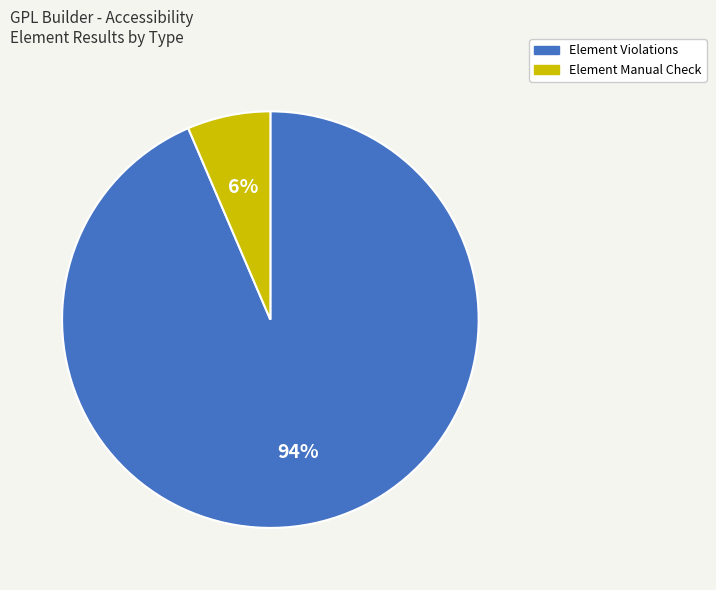

To the nearest percent, what is the combined percentage of Element Violations and Element Manual Check?

100%